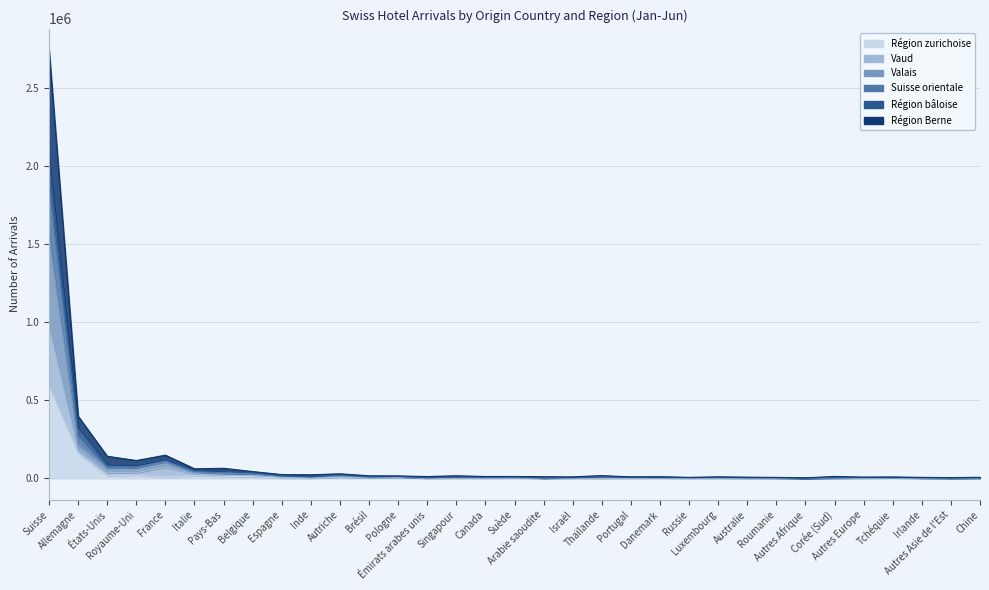

The Région zurichoise series shows 402 at Singapour. True or false?

False